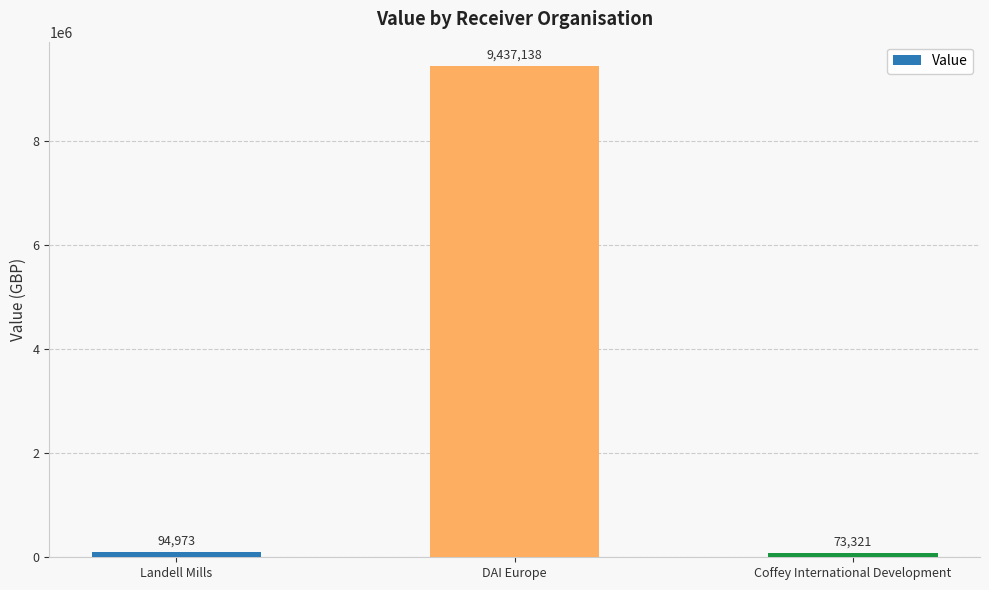

What is the maximum value shown in the chart?

9437138